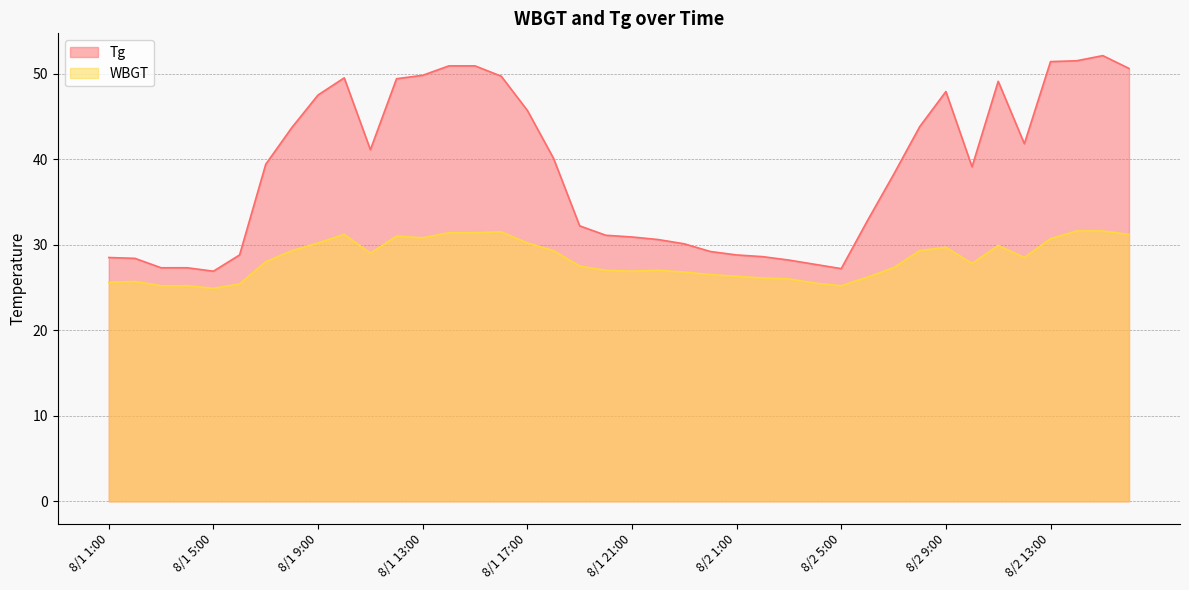

Reading left to right, transcribe all the data shown in this chart.

Tg: 28.5	28.4	27.3	27.3	26.9	28.8	39.4	43.7	47.5	49.5	41.1	49.4	49.8	50.9	50.9	49.7	45.7	40.1	32.2	31.1	30.9	30.6	30.1	29.2	28.8	28.6	28.2	27.7	27.2	32.8	38.2	43.8	47.9	39.1	49.1	41.8	51.4	51.5	52.1	50.6
WBGT: 25.6	25.7	25.2	25.2	24.9	25.4	28.0	29.3	30.2	31.2	29.0	31.0	30.8	31.4	31.4	31.5	30.2	29.3	27.5	27.0	26.9	27.0	26.8	26.5	26.3	26.1	26.0	25.5	25.2	26.2	27.3	29.3	29.7	27.8	29.9	28.5	30.7	31.6	31.6	31.2